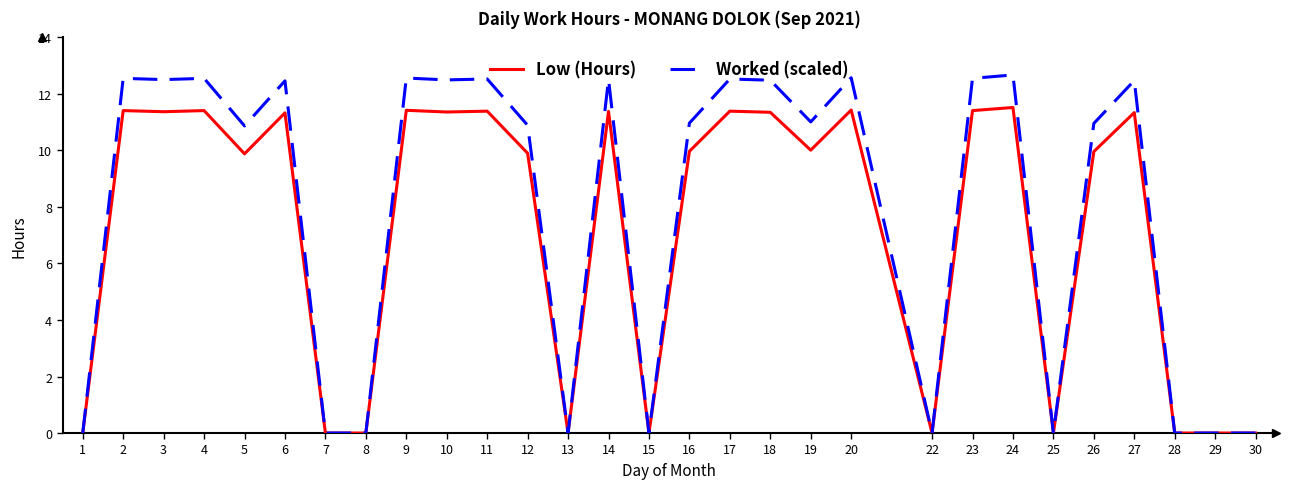

Between 2 and 19, which series saw the biggest shift?

Worked (scaled)